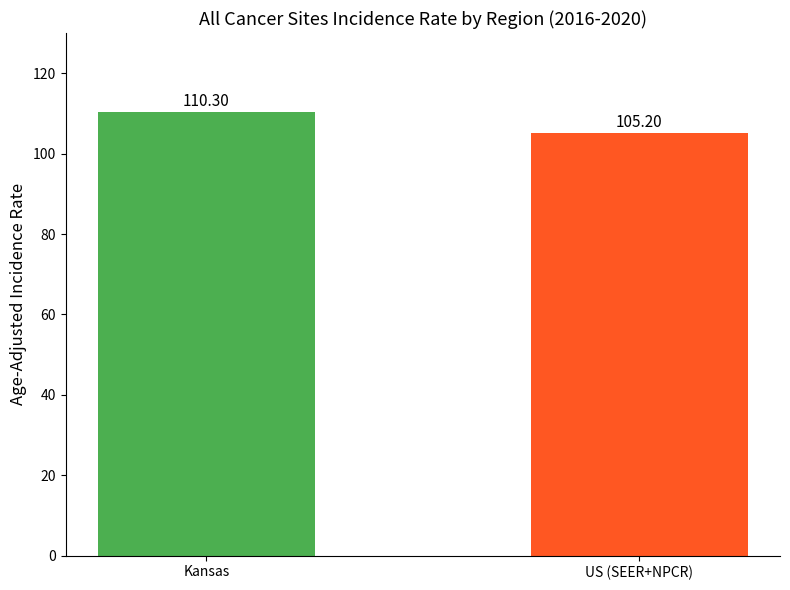

Where does the data first go above 110?

Kansas